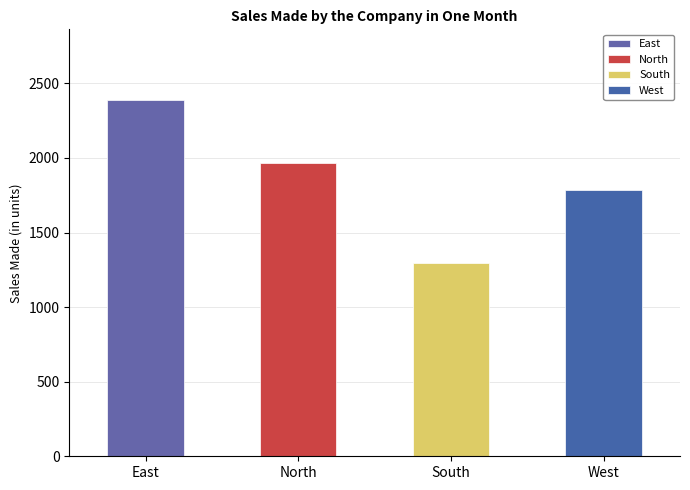

The chart shows a value of 1783 at West. True or false?

True